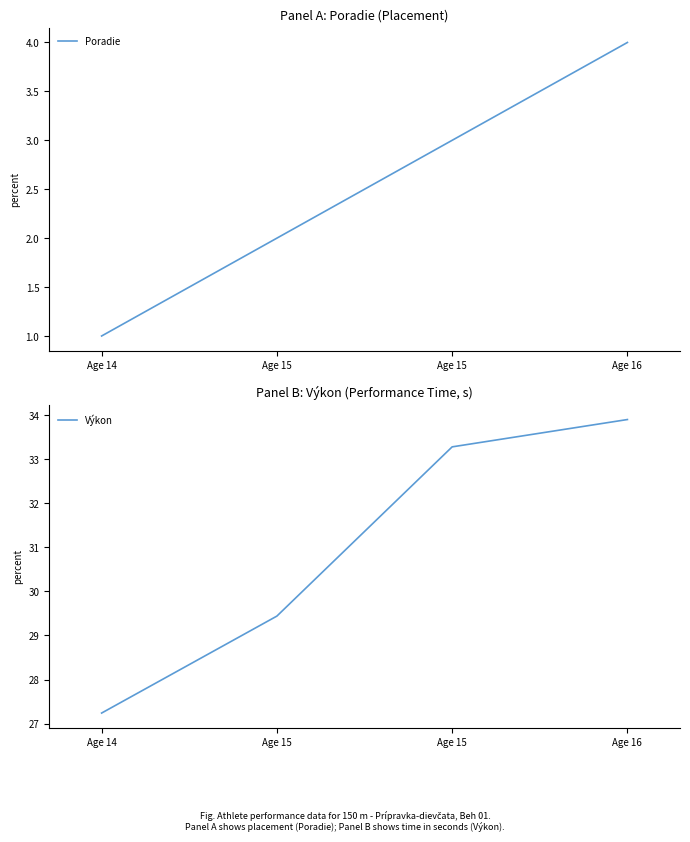

Which series has the widest spread of values?

Výkon